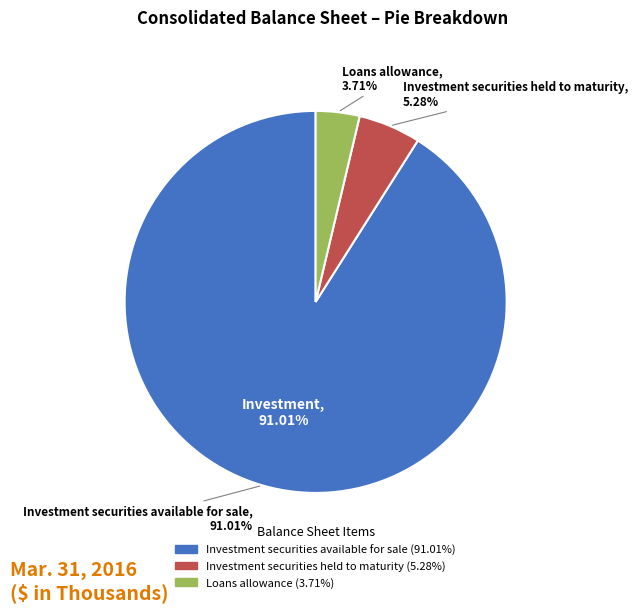

Does Loans allowance represent more than half of the total?

No